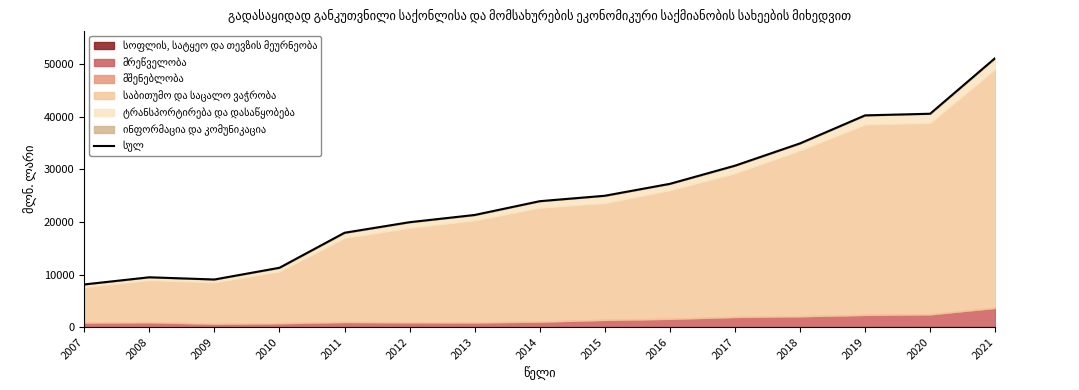

List the labels in order of value, smallest first.

2007, 2009, 2008, 2010, 2011, 2012, 2013, 2014, 2015, 2016, 2017, 2018, 2019, 2020, 2021